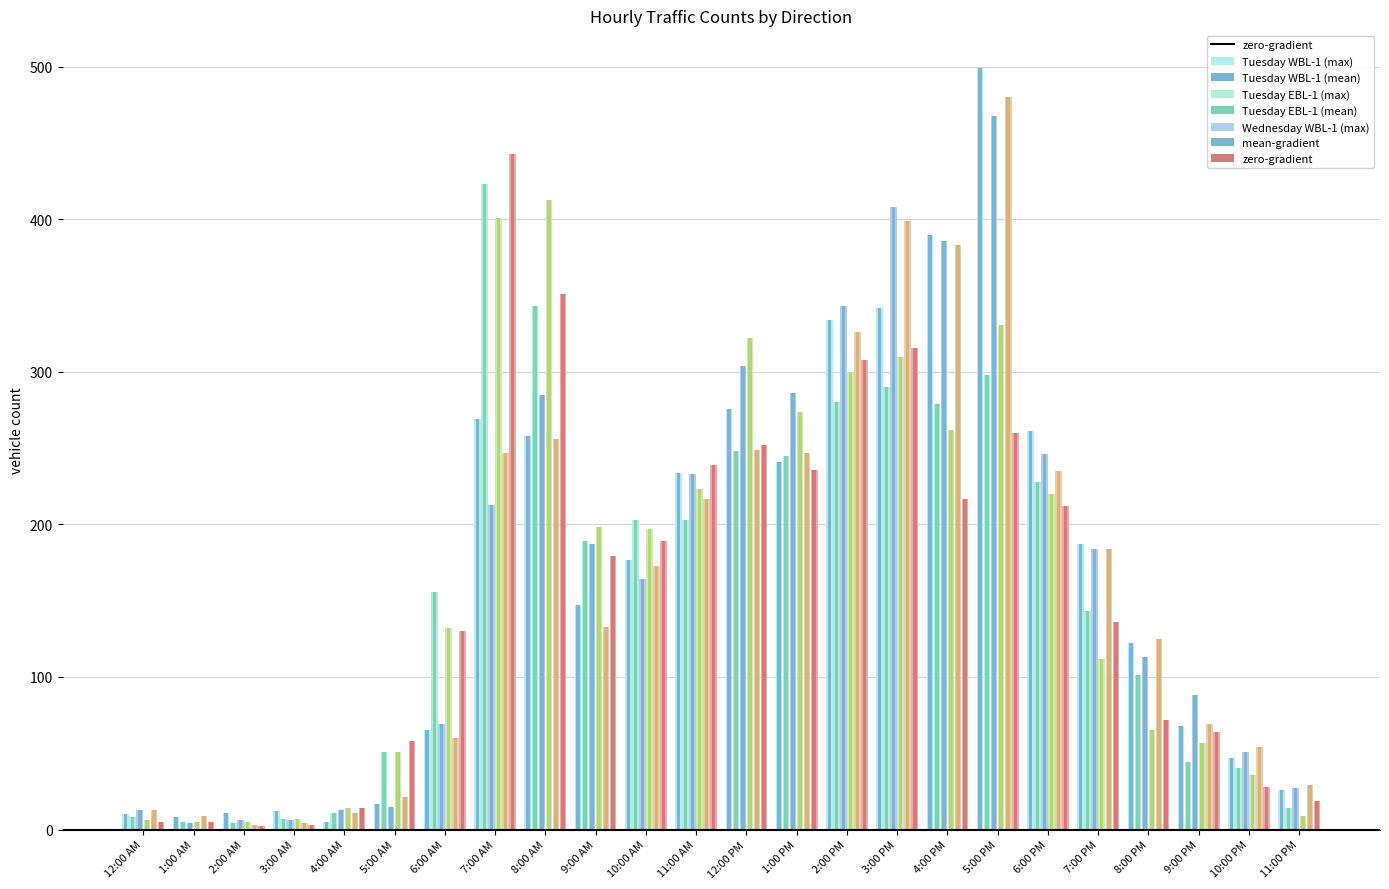

How many groups of bars are there?

24